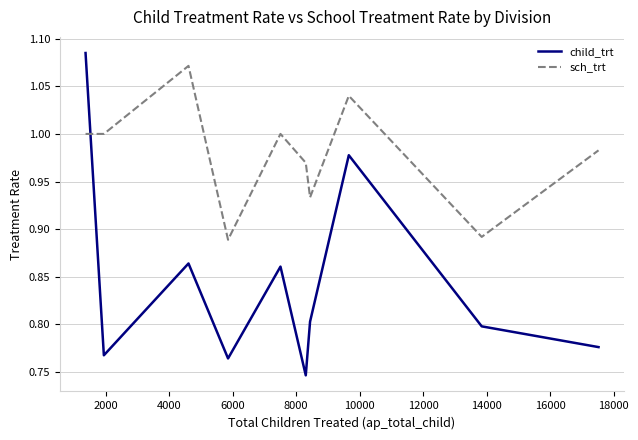

Is this an area chart (filled region under the line)?

No